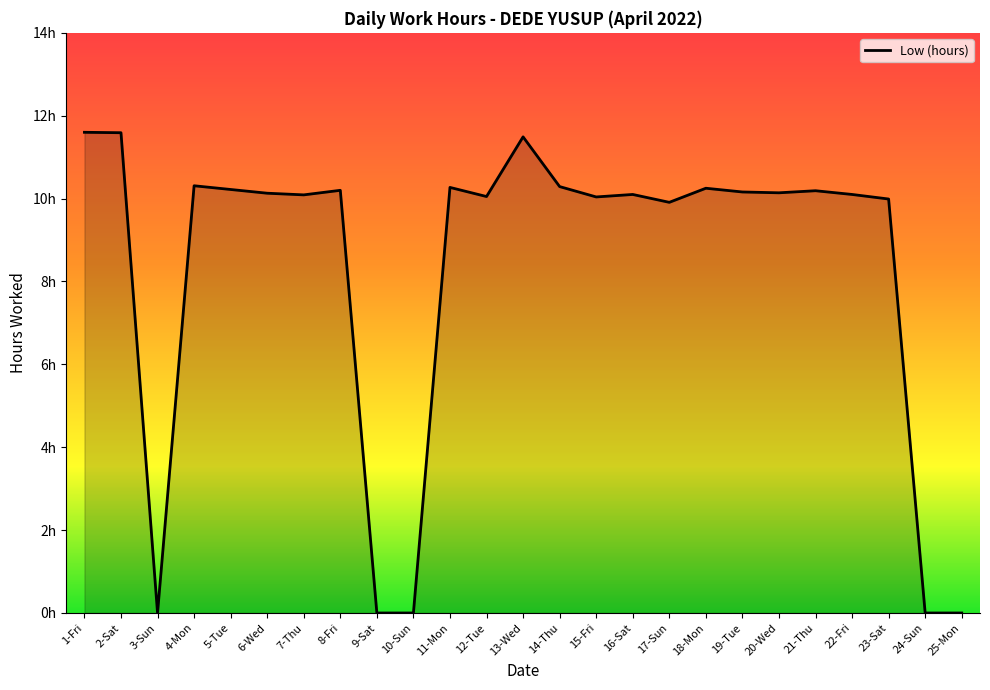

Is this an area chart (filled region under the line)?

Yes